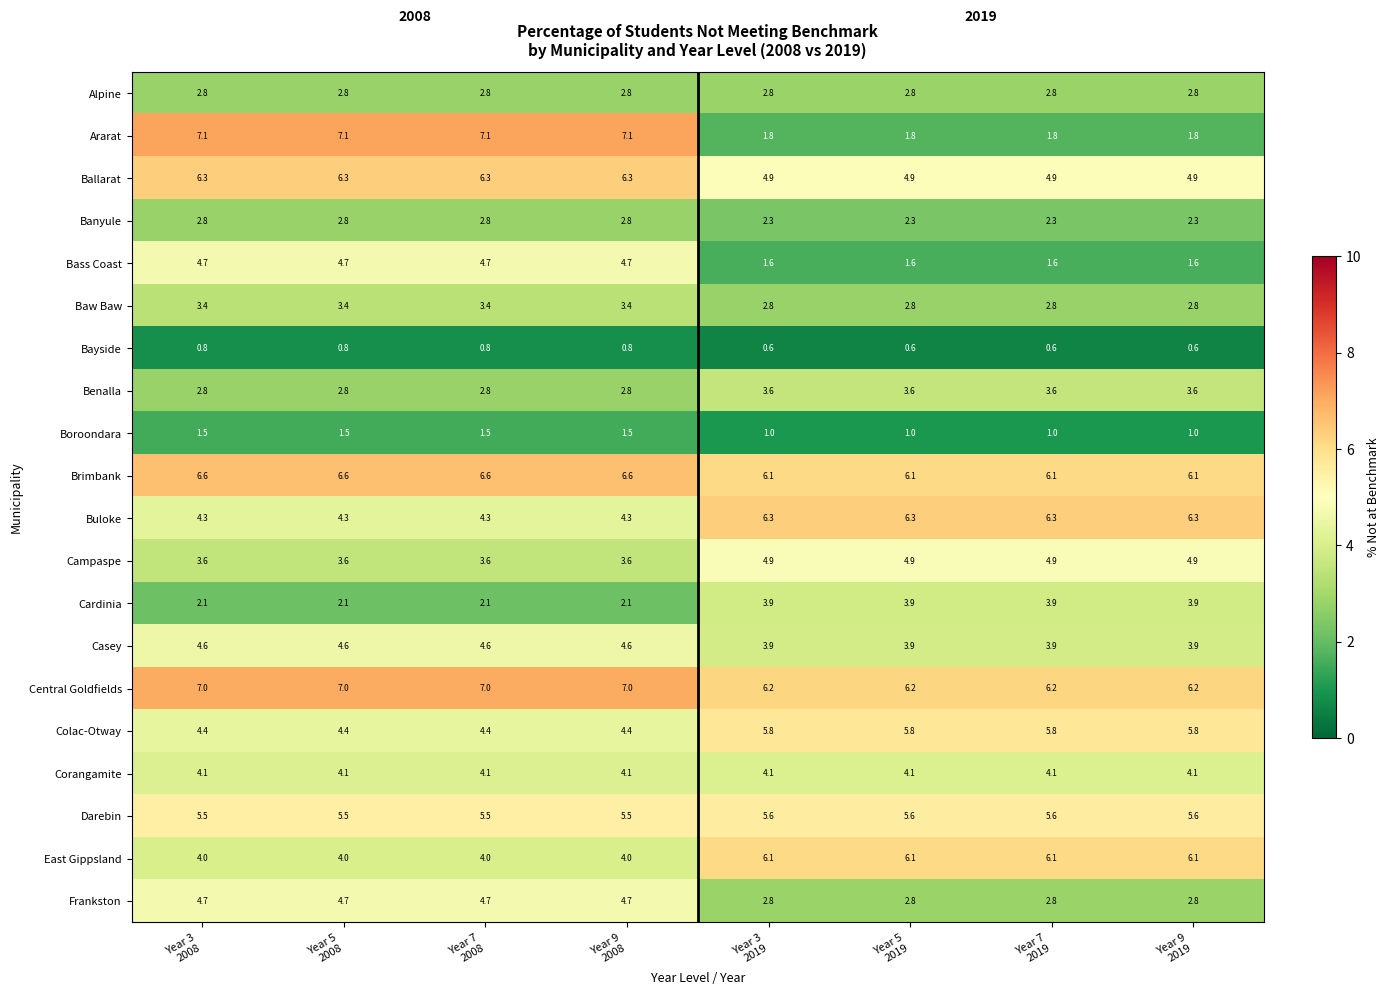

What is the difference between the highest and lowest values at Year 5
2019?

5.7